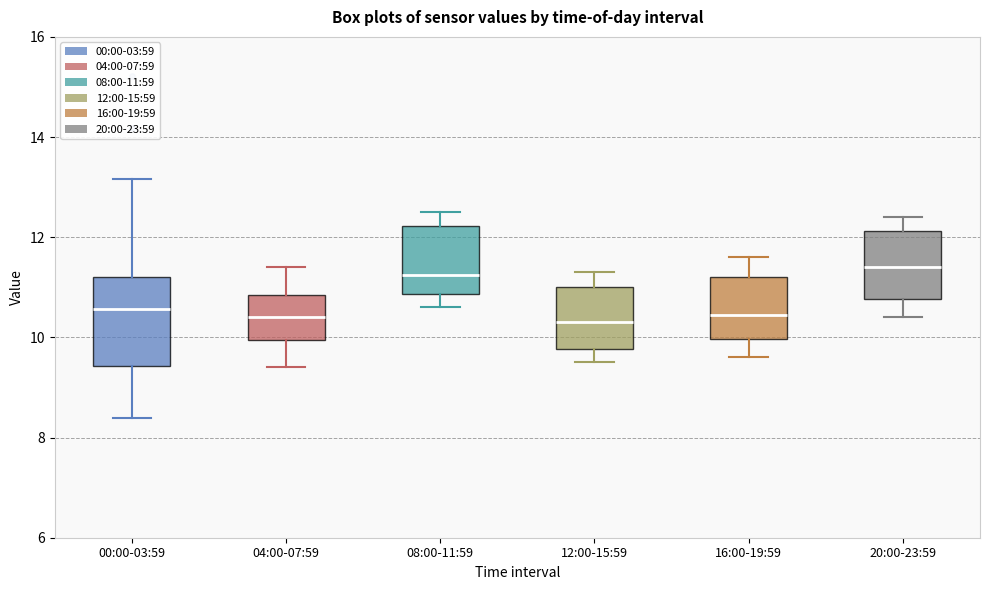

Where does the median line of the box for 12:00-15:59 sit on the y-axis? The values are not printed on the chart, so give them approximately, as read against the axis.

10.4